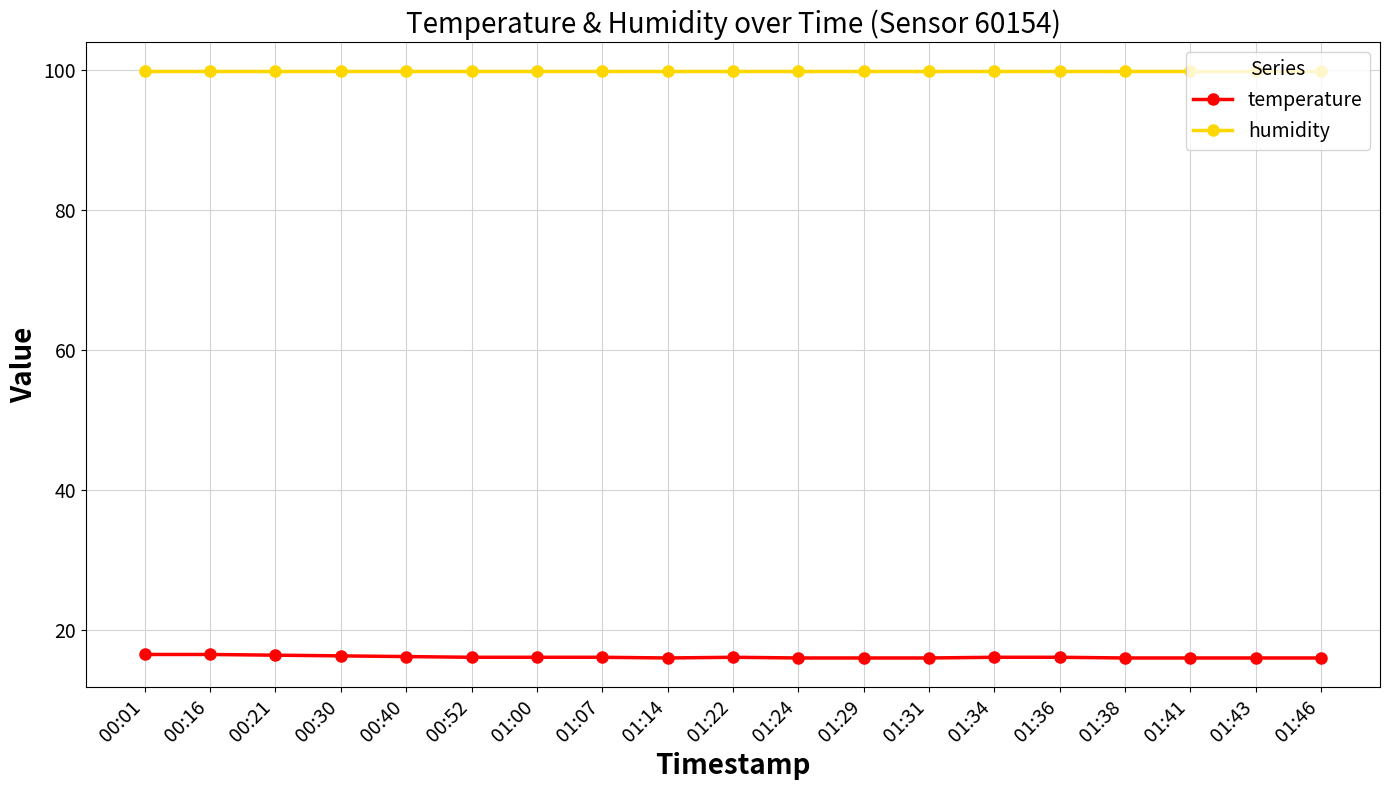

What is the maximum value for temperature?

16.5